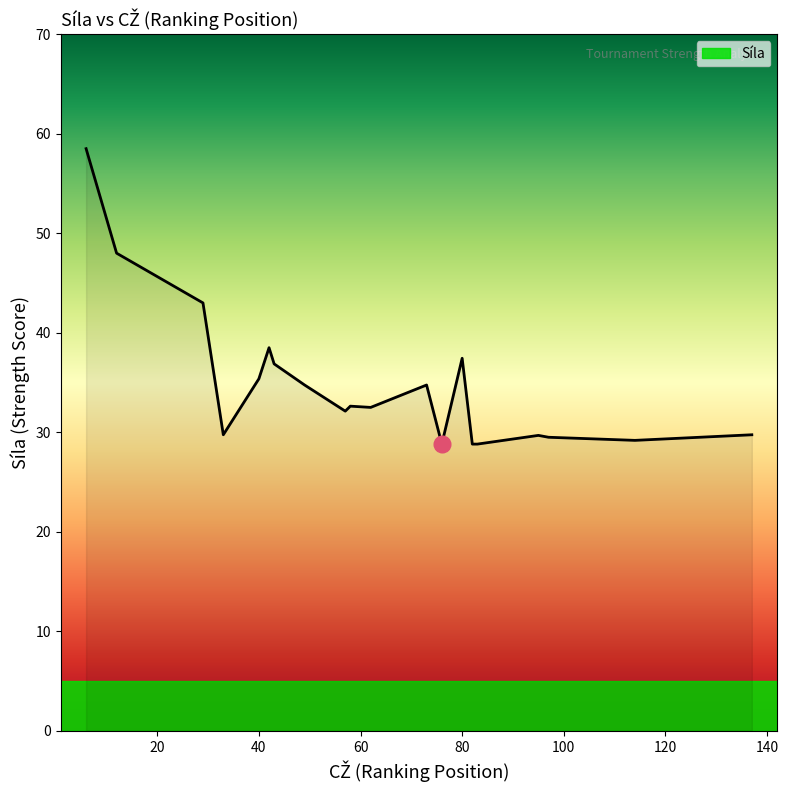

What is the difference between the maximum and minimum values?

29.7